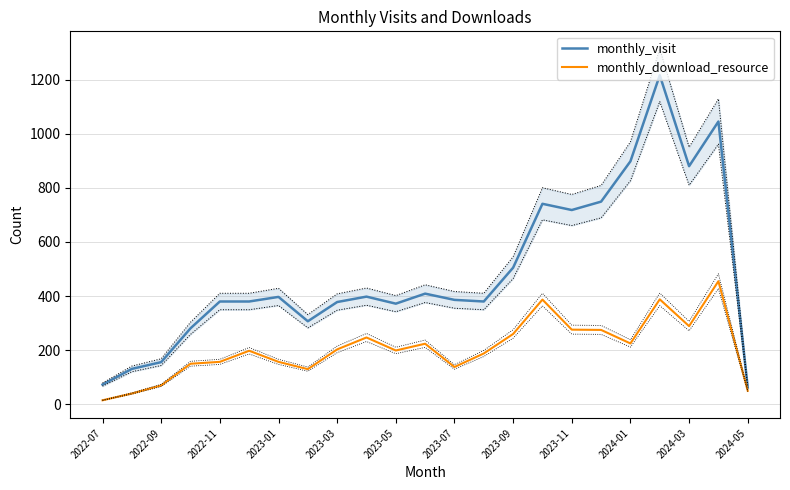

The value of monthly_visit at 2023-01 is 584. True or false?

False